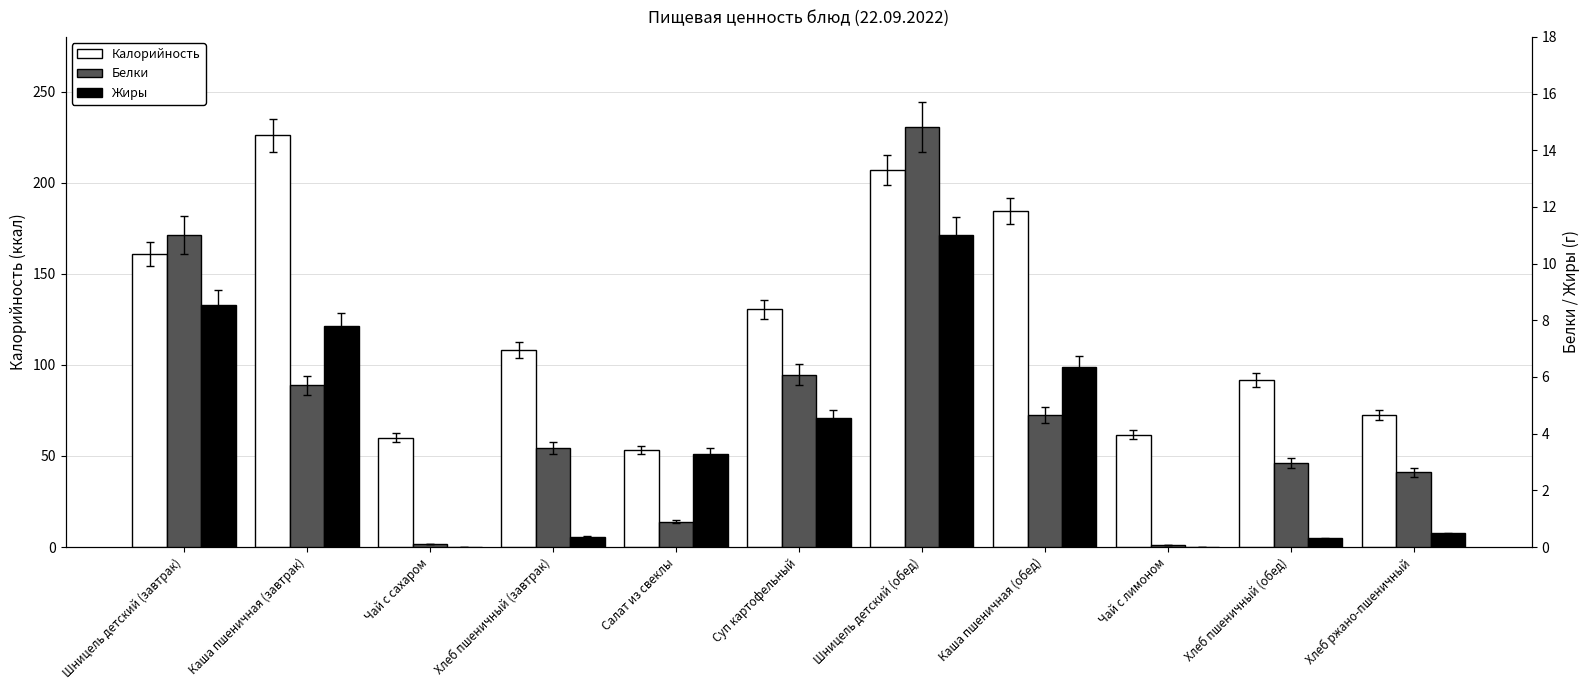

What is the total value across all series at Салат из свеклы?

57.6